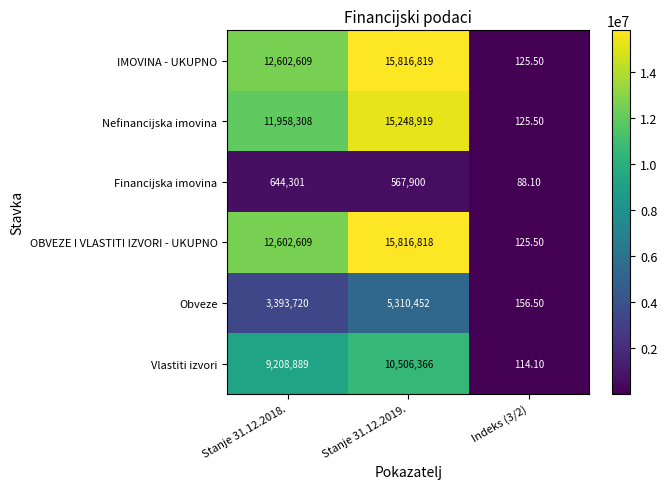

What is the minimum value shown in the chart?

88.1